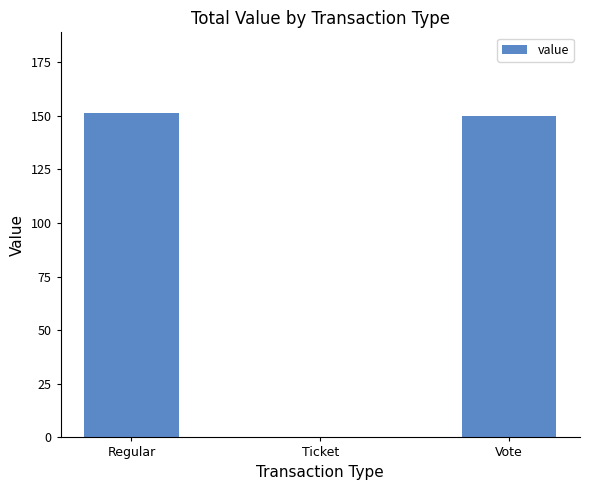

Reading left to right, list all the values displayed in this chart.

151.1	0.1	149.7